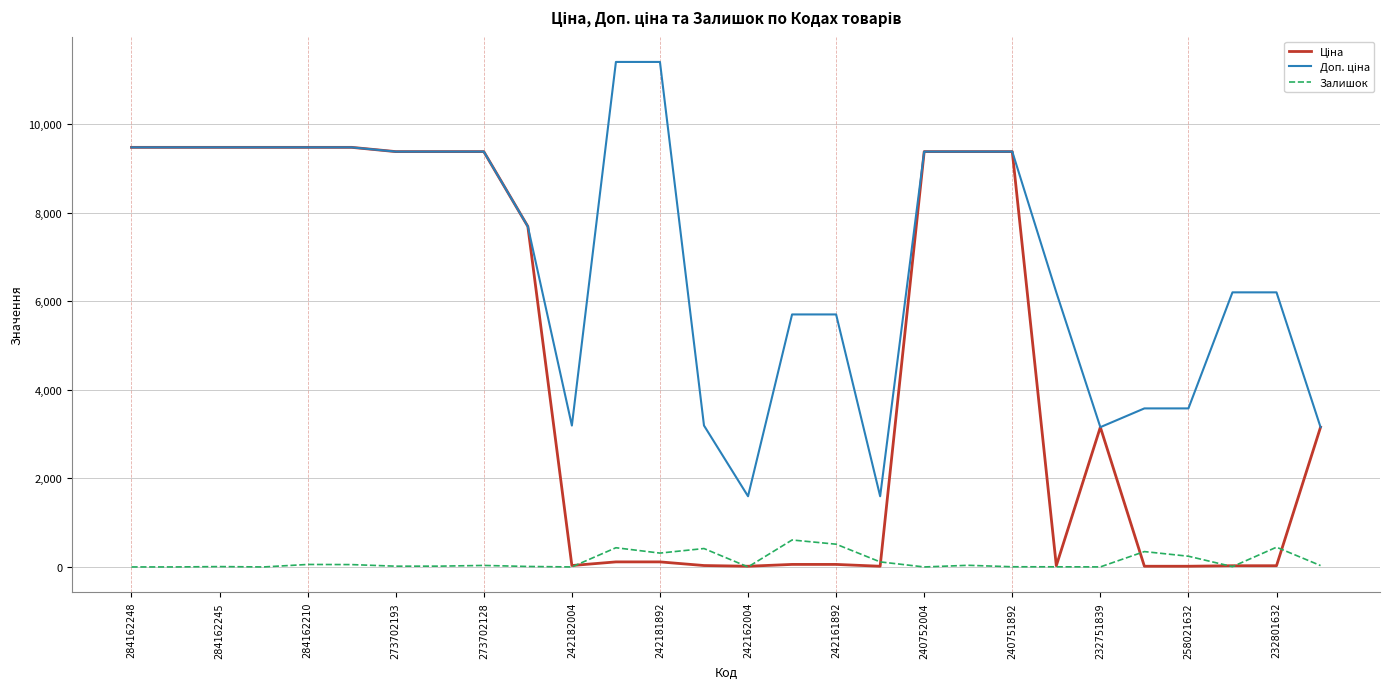

How many categories are shown in the chart?

28